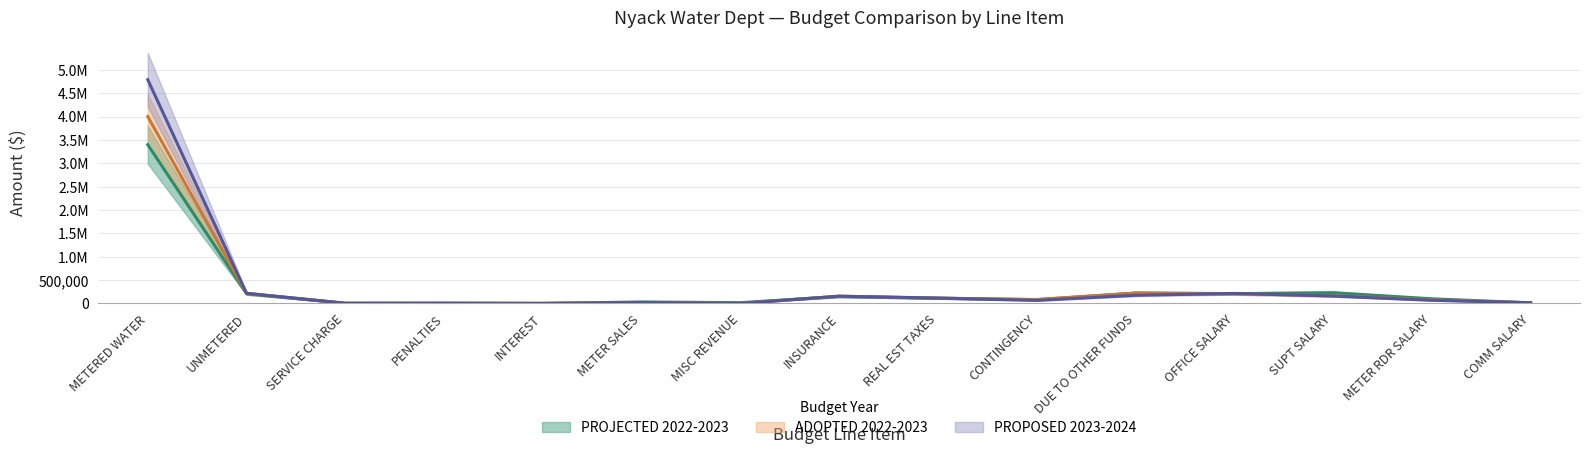

Reading left to right, list all the values displayed in this chart.

PROJECTED 2022-2023: METERED WATER=3400000	UNMETERED=210000	SERVICE CHARGE=2700	PENALTIES=4000	INTEREST=1000	METER SALES=32000	MISC REVENUE=17000	INSURANCE=149000	REAL EST TAXES=112500	CONTINGENCY=80000	DUE TO OTHER FUNDS=222000	OFFICE SALARY=210000	SUPT SALARY=230000	METER RDR SALARY=100000	COMM SALARY=13200
ADOPTED 2022-2023: METERED WATER=4000500	UNMETERED=217000	SERVICE CHARGE=4800	PENALTIES=2000	INTEREST=1500	METER SALES=20000	MISC REVENUE=100	INSURANCE=156000	REAL EST TAXES=115000	CONTINGENCY=85000	DUE TO OTHER FUNDS=222000	OFFICE SALARY=211000	SUPT SALARY=165000	METER RDR SALARY=78000	COMM SALARY=13200
PROPOSED 2023-2024: METERED WATER=4789720	UNMETERED=217000	SERVICE CHARGE=5400	PENALTIES=7000	INTEREST=1500	METER SALES=20000	MISC REVENUE=100	INSURANCE=156000	REAL EST TAXES=115000	CONTINGENCY=65000	DUE TO OTHER FUNDS=175000	OFFICE SALARY=215000	SUPT SALARY=160000	METER RDR SALARY=68000	COMM SALARY=15600